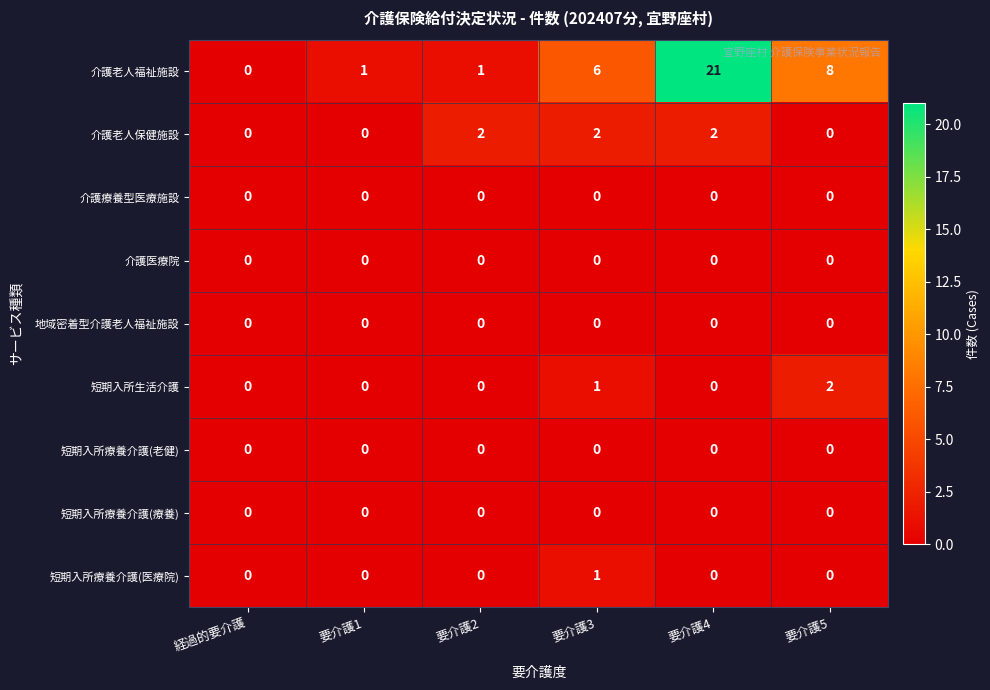

True or false: 介護老人保健施設 has a value of 1 at 経過的要介護.

False